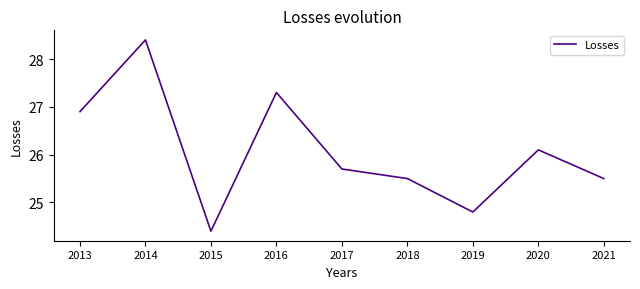

How many values exceed 25?

7